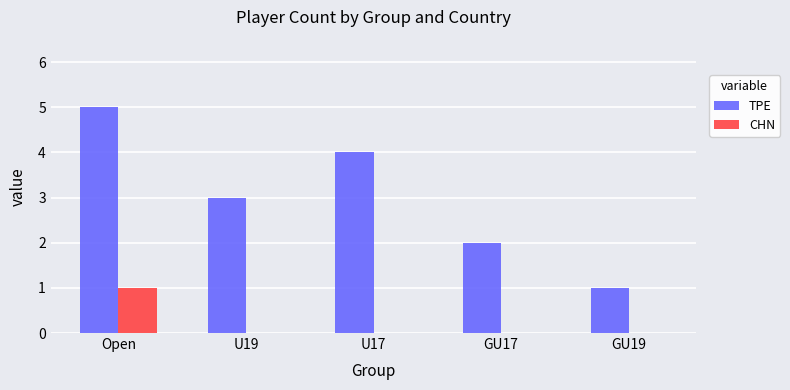

Which series has the largest total across all categories?

TPE